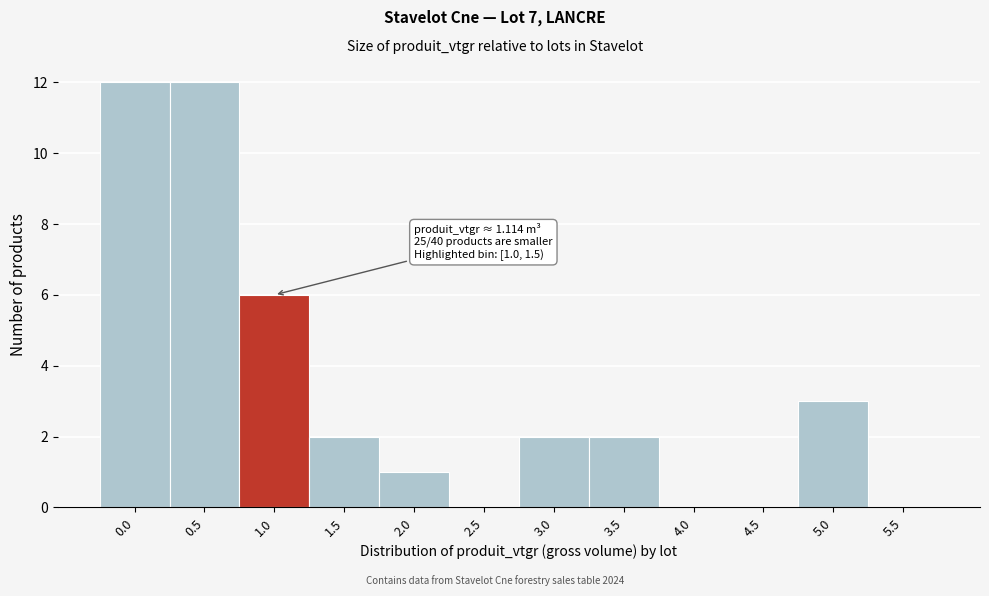

Reading right to left, list all the values displayed in this chart.

5.5=0	5.0=3	4.5=0	4.0=0	3.5=2	3.0=2	2.5=0	2.0=1	1.5=2	1.0=6	0.5=12	0.0=12